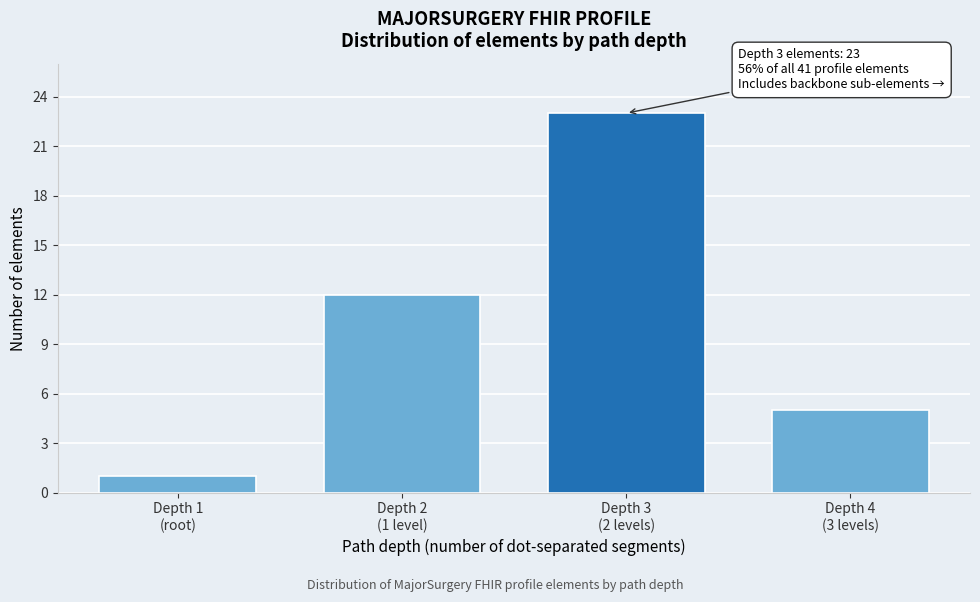

Reading left to right, extract all data points from this chart.

1	12	23	5